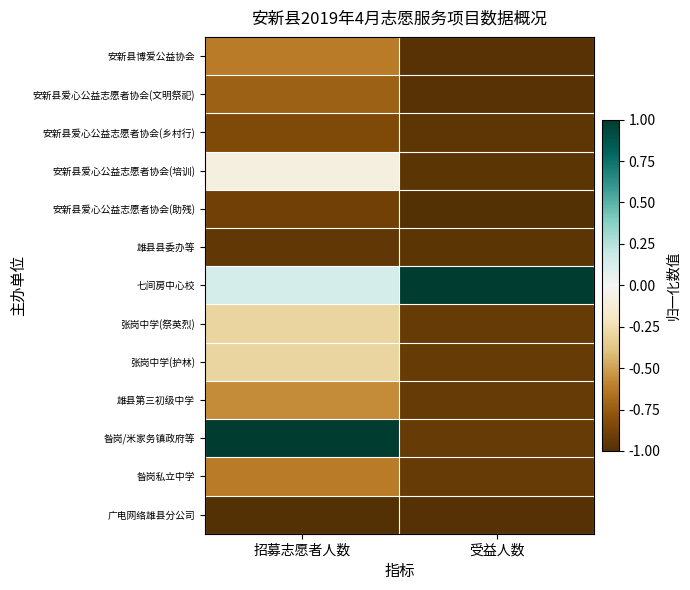

At how many categories does at least one series exceed 0?

2